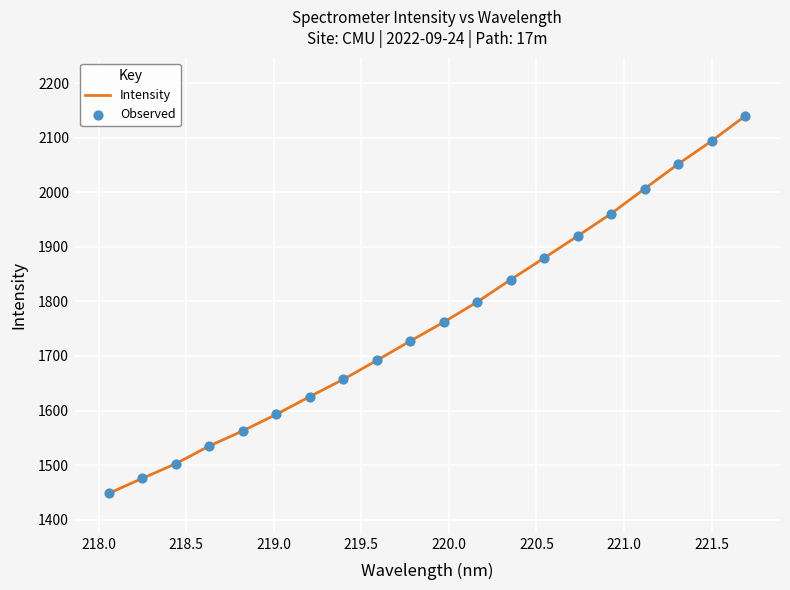

What is the smallest value displayed?

1448.4